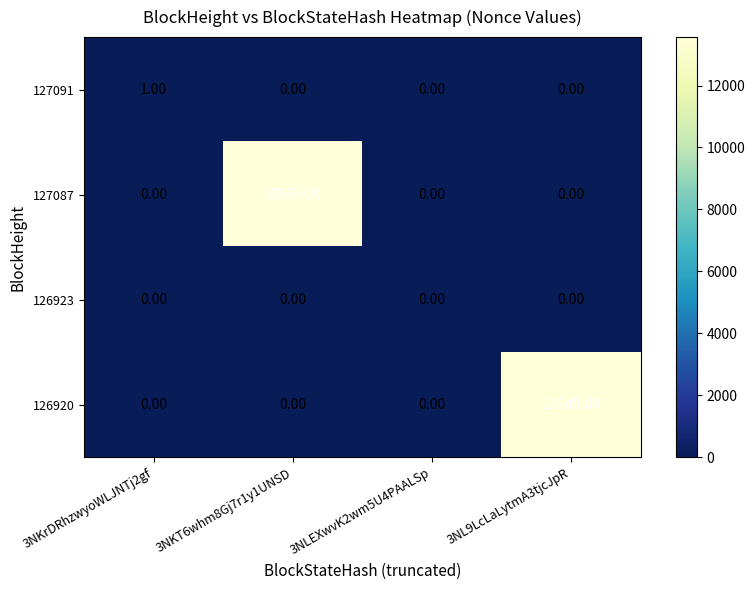

How many values in the 127087 series exceed 0?

1